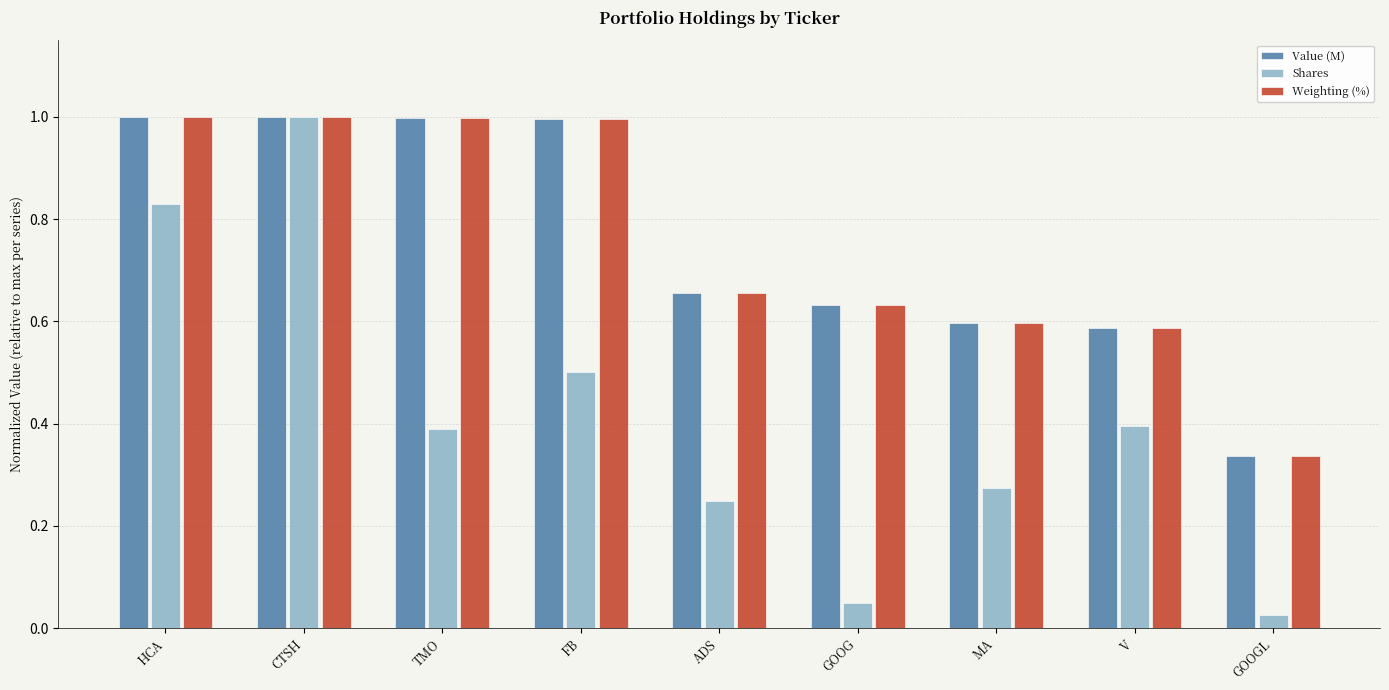

Is it true that Value (M) equals 0.8 at MA?

False